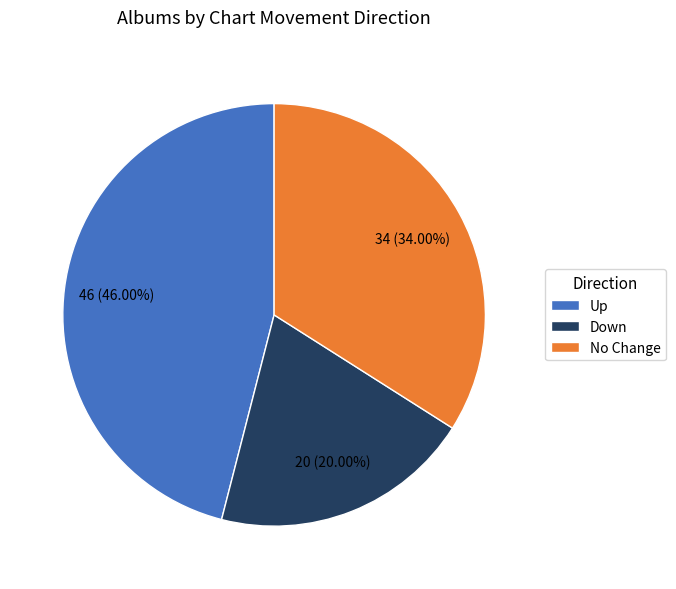

What is the ratio of the value at Up to the value at No Change?

1.4